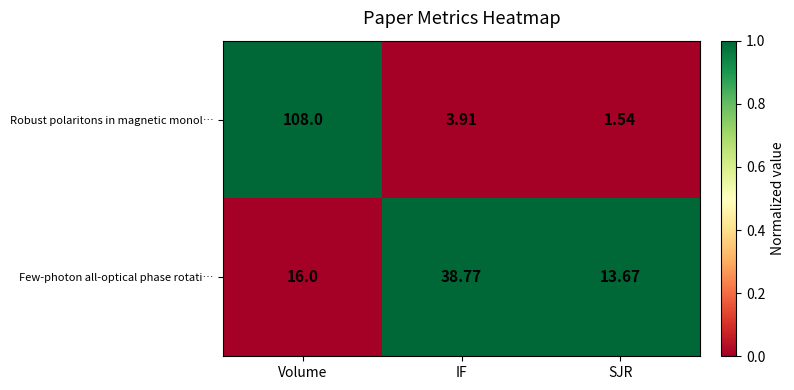

Which label corresponds to the smallest value in the chart?

SJR